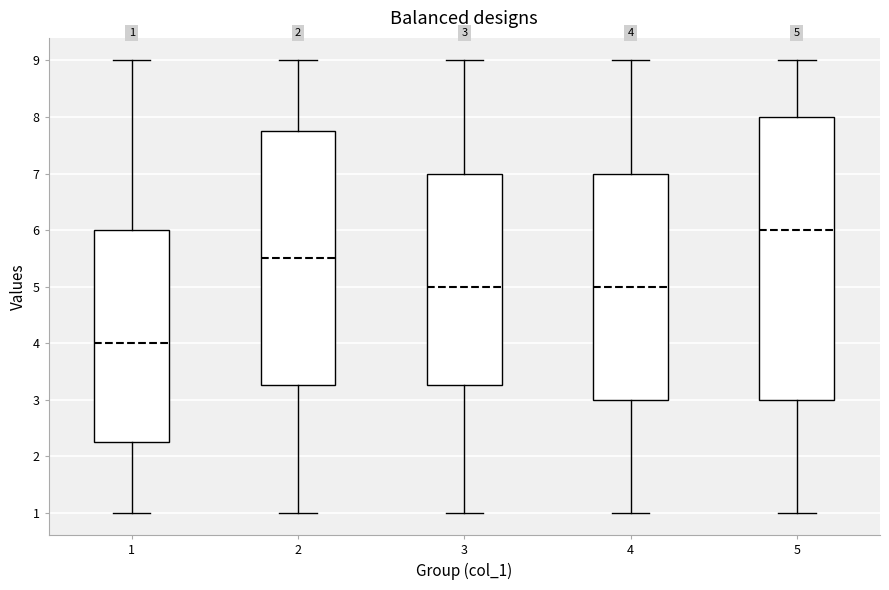

Comparing the boxes themselves (not the whiskers), which one is the tallest?

5